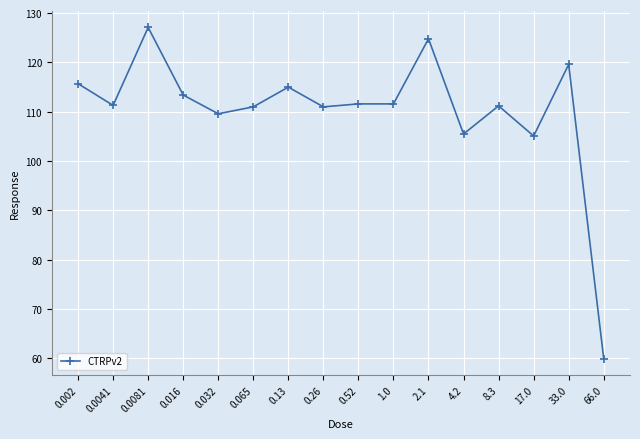

Is it true that the value at 1.0 is 36.9?

False